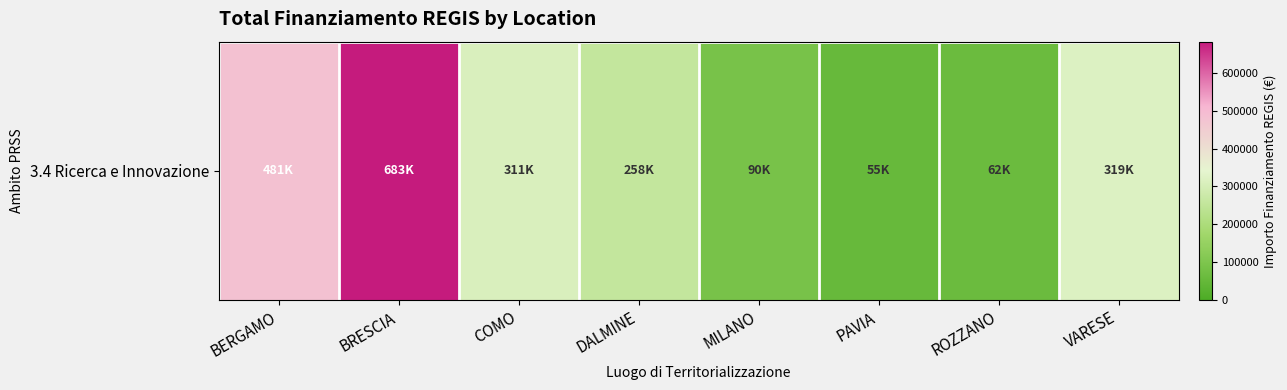

What is the greatest value displayed?

682502.5